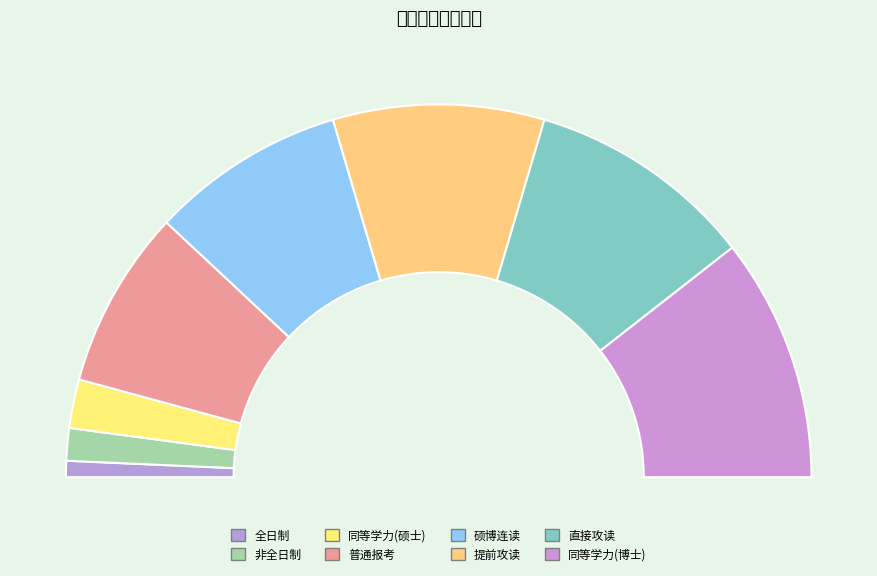

Count the number of slices in the pie.

8